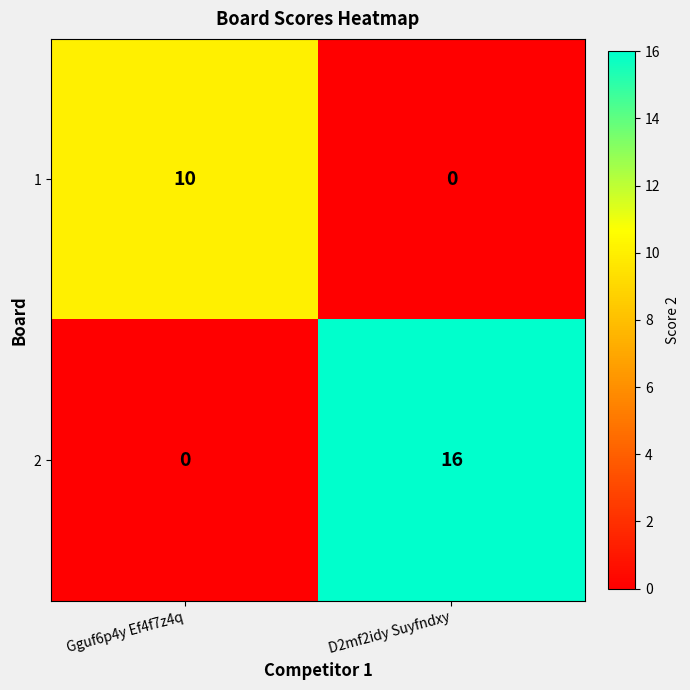

What is the difference between the maximum and minimum values in the 2 series?

16